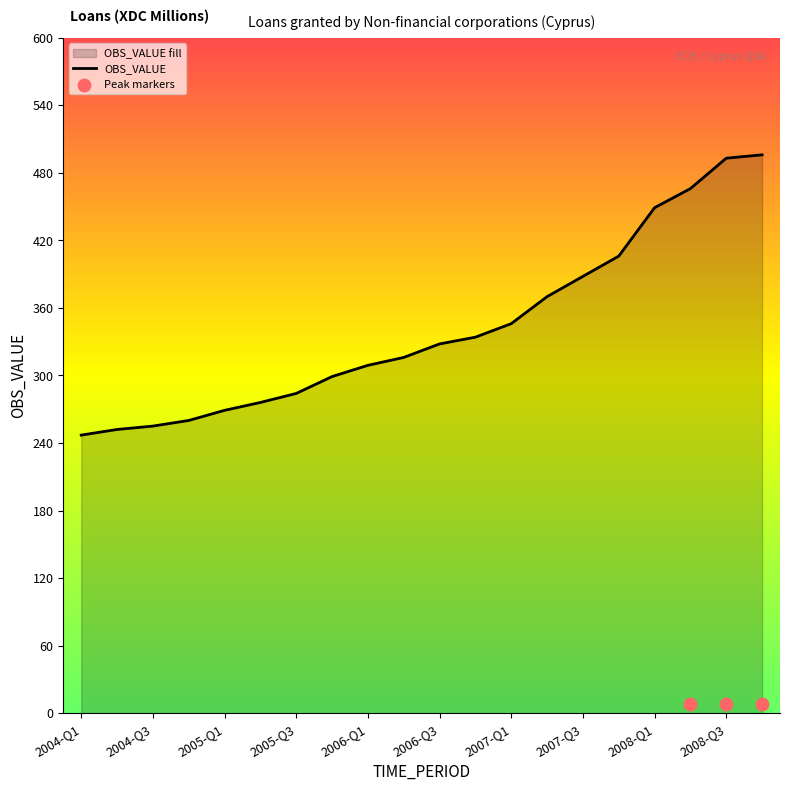

Approximately how many times larger is the value at 2008-Q3 compared to 2005-Q2?

1.8